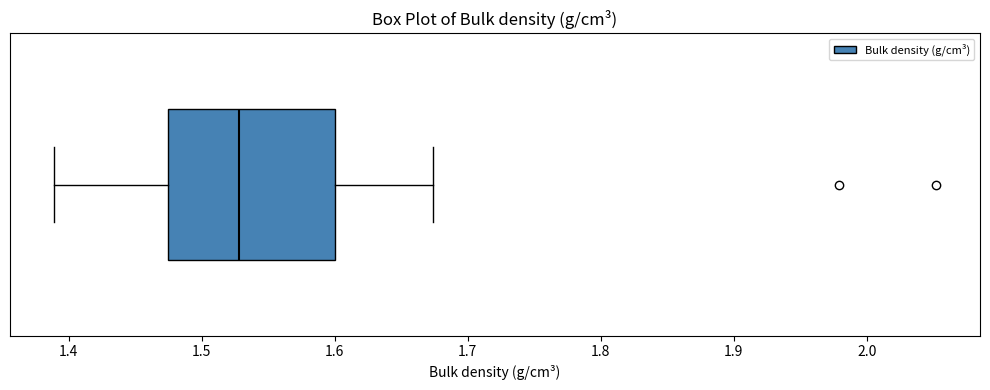

Transcribe this box plot: give where the median line is, the range the box spans, and where the two whiskers end, as read against the x-axis. The values are not printed on the chart, so give them approximately, as read against the axis.

median 1.53, box 1.47 to 1.60, whiskers 1.39 to 1.67